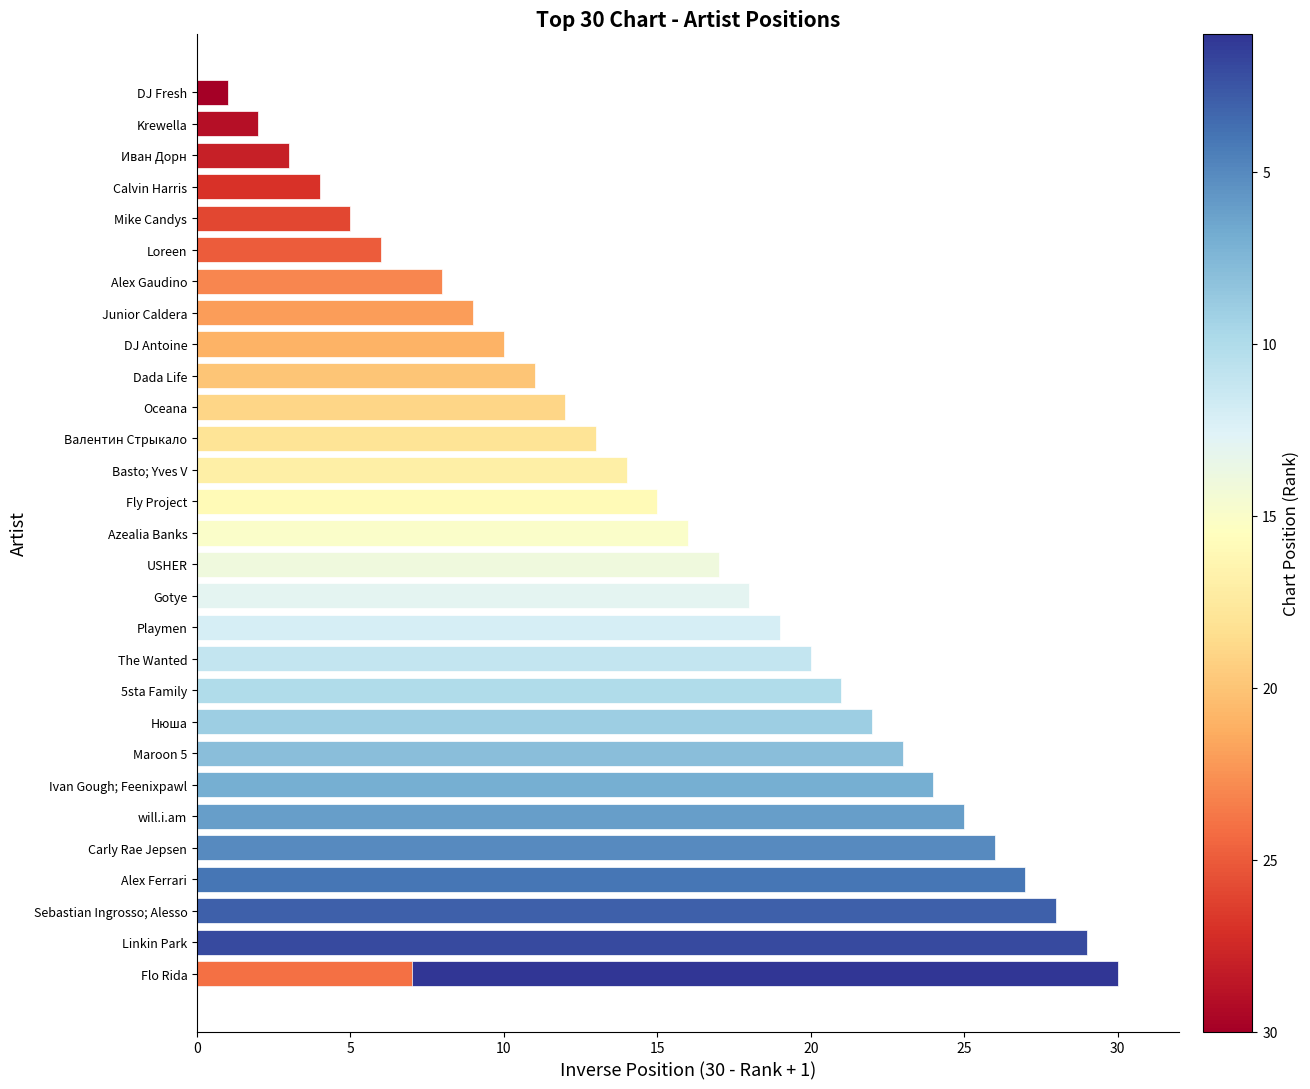

What is the maximum value shown in the chart?

30